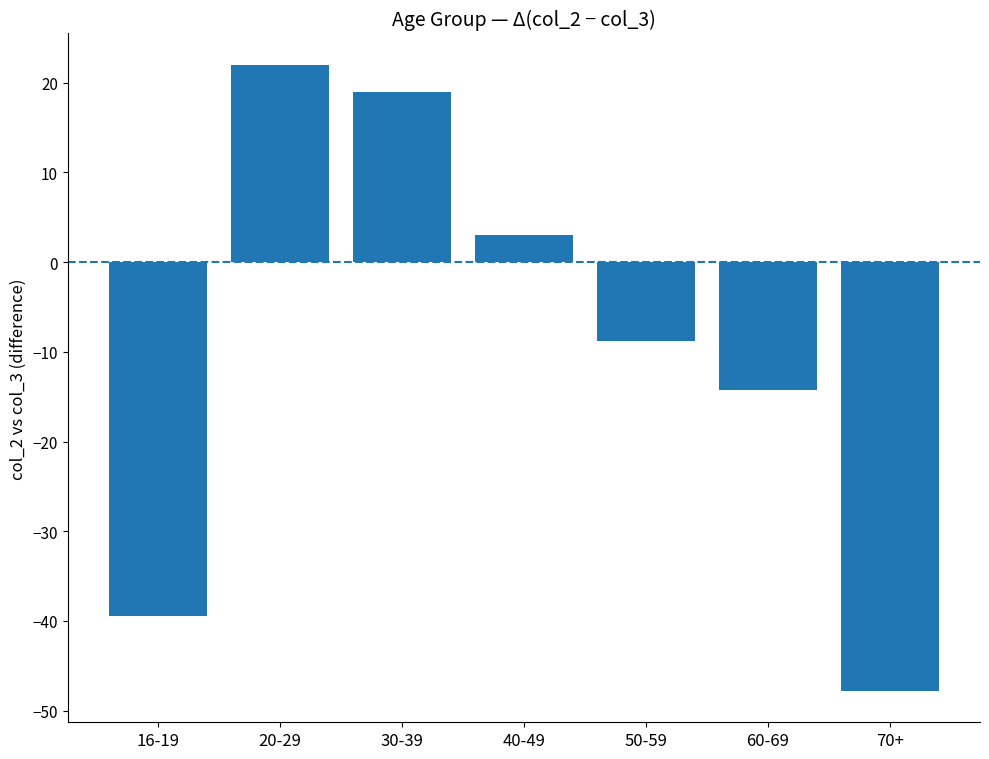

Does the chart contain stacked bars?

No